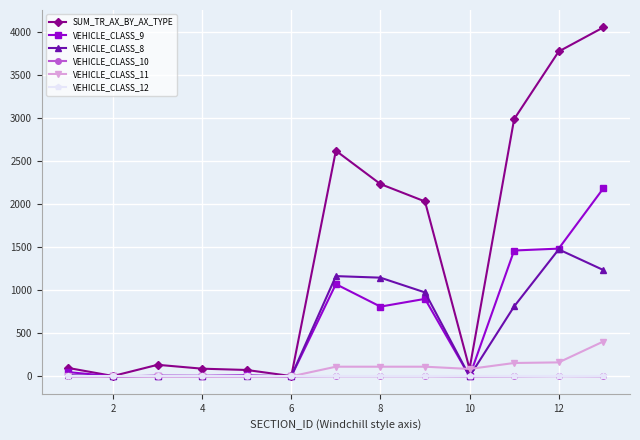

Which series has the largest total across all categories?

SUM_TR_AX_BY_AX_TYPE